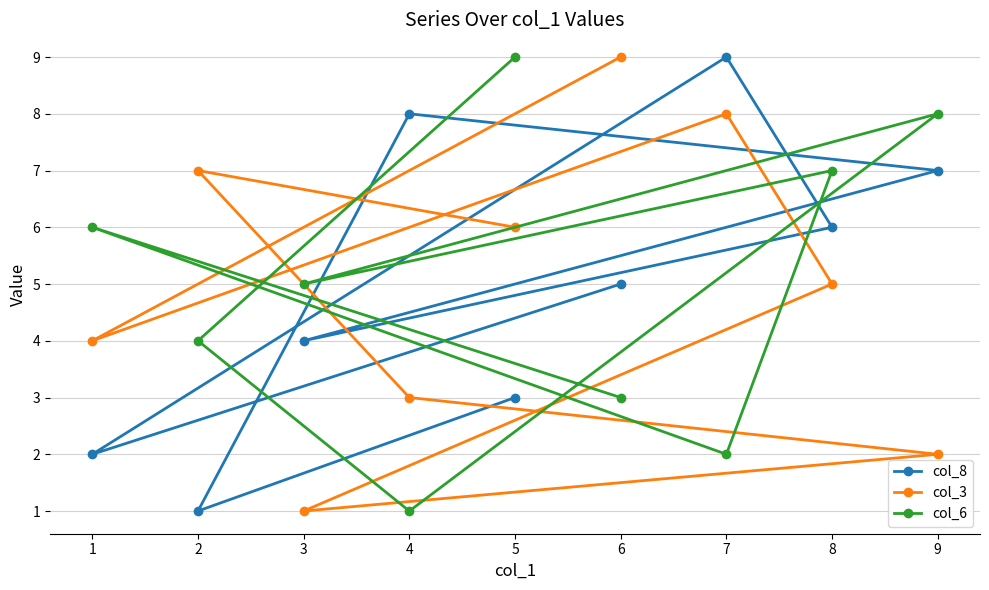

The col_6 series shows 2 at 3. True or false?

False